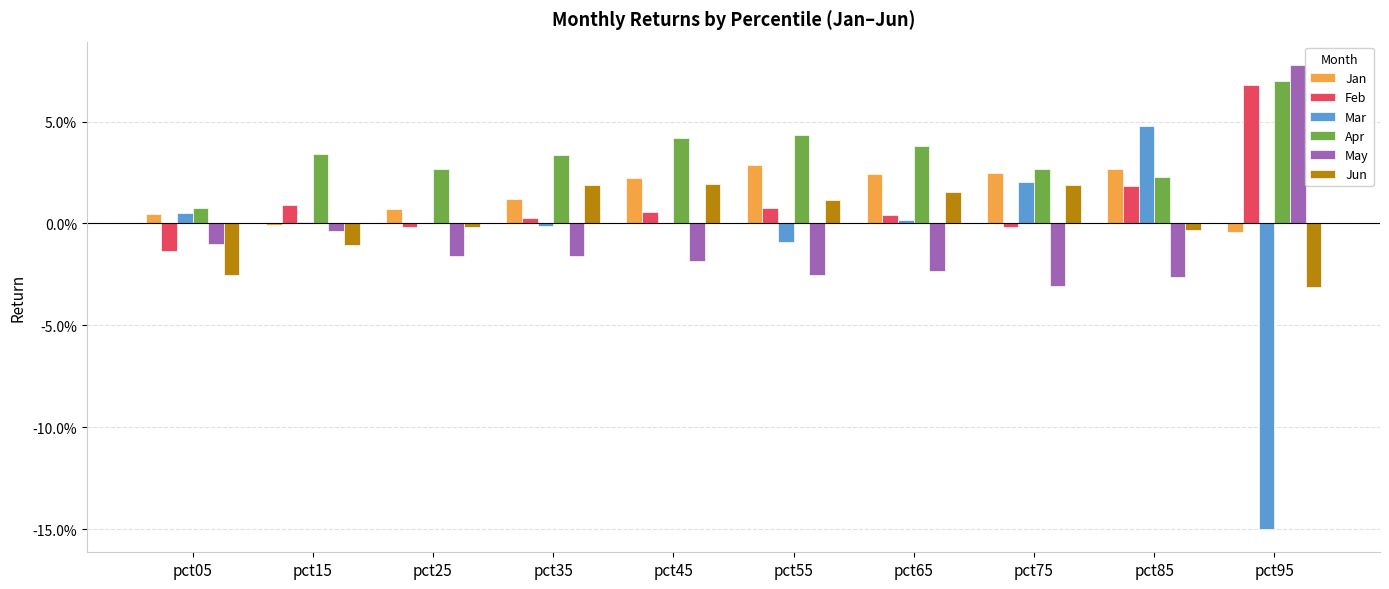

The value of Apr at pct85 is 0.0. True or false?

False